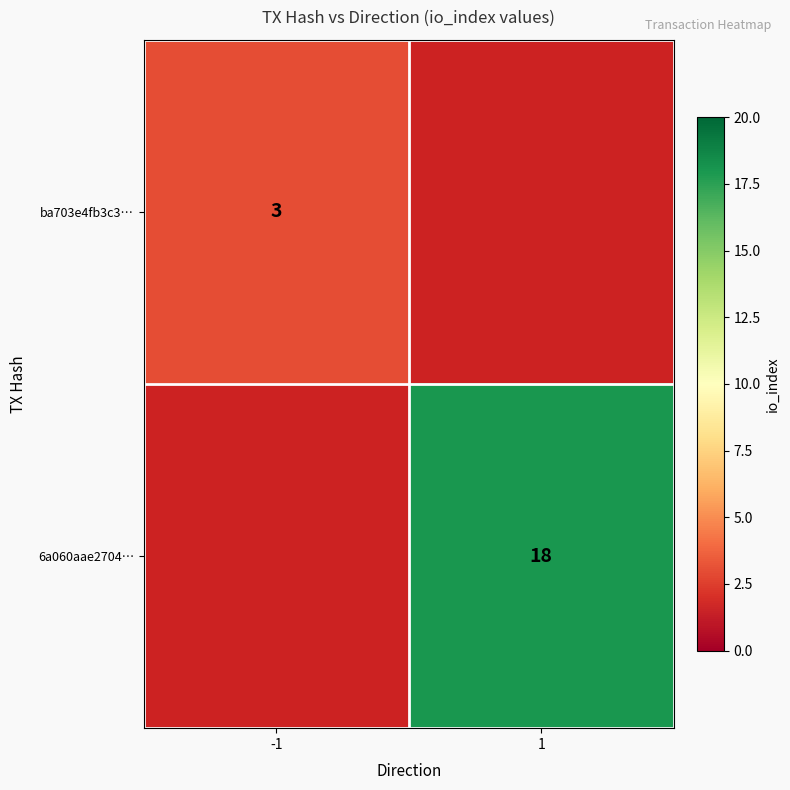

True or false: ba703e4fb3c3… has a value of 1 at -1.

False